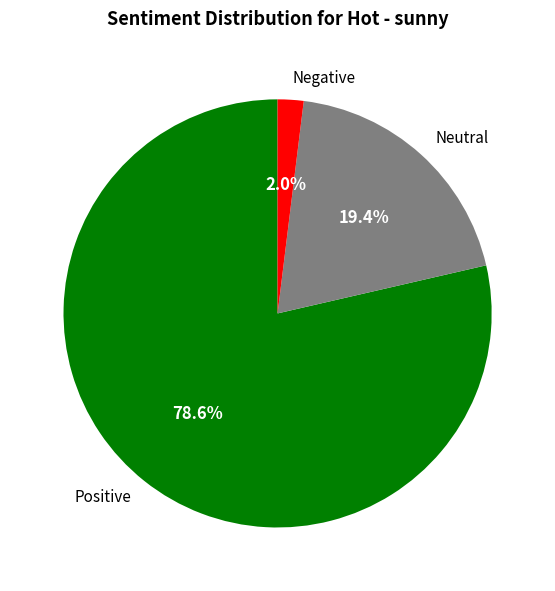

To the nearest percent, what is the difference between the largest and smallest slice percentages?

77%